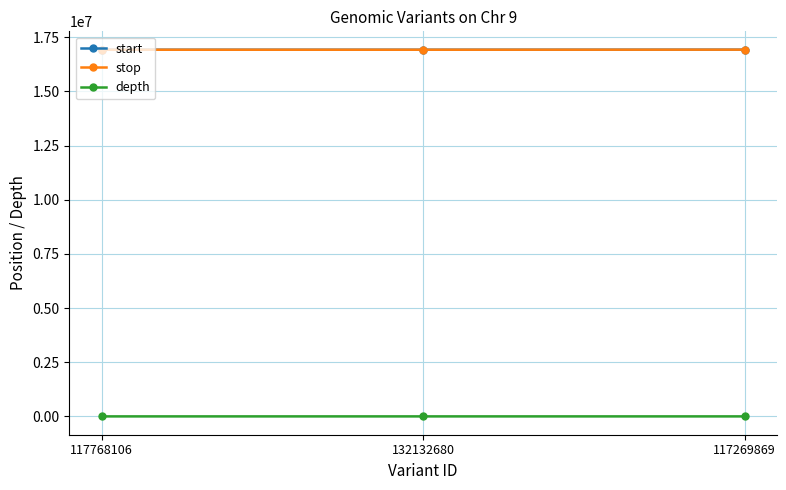

What is the maximum value shown in the chart?

16930196